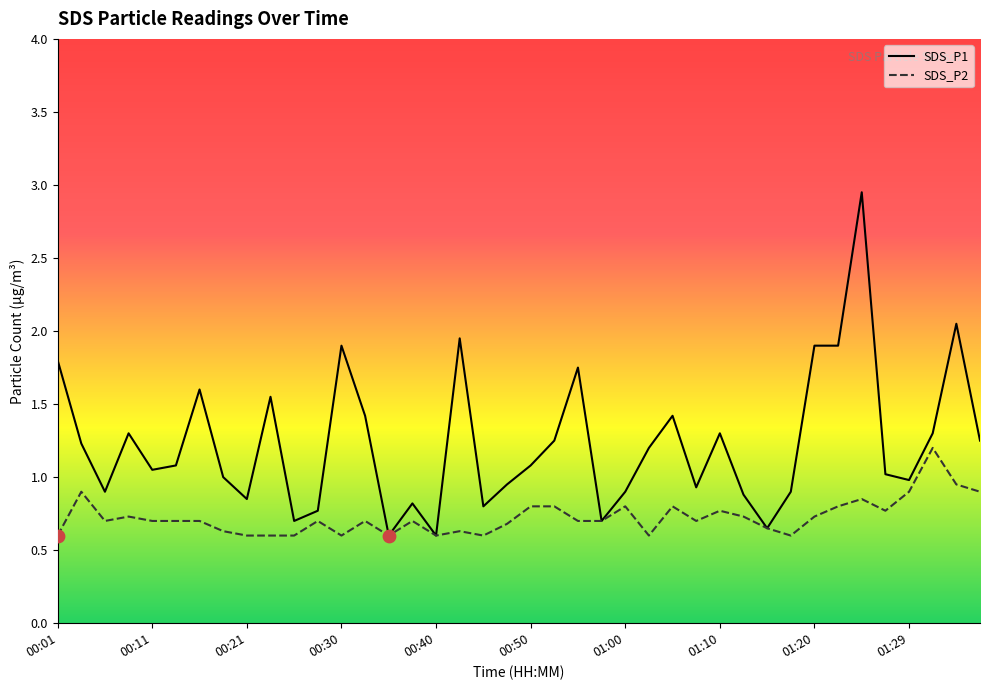

What are all the series names shown in the legend?

SDS_P1, SDS_P2